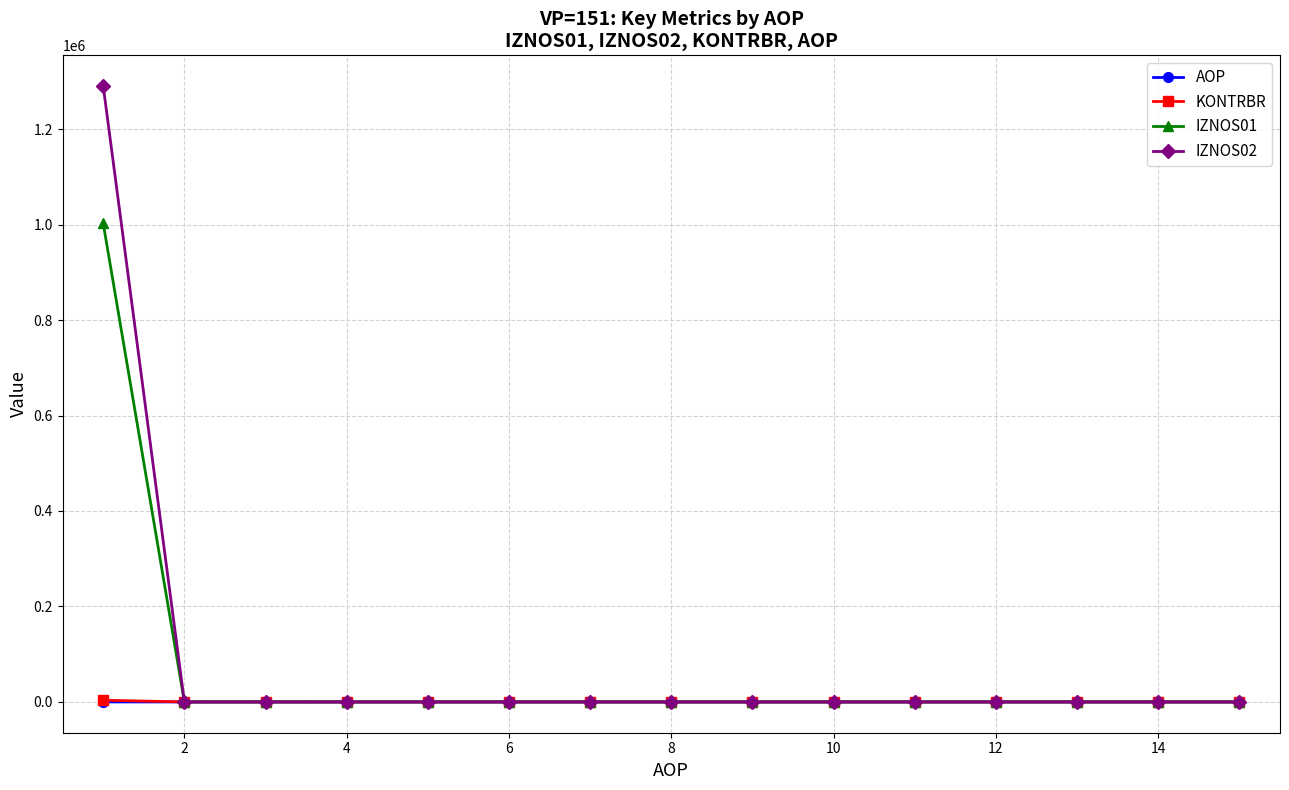

What is the maximum value shown in the chart?

1290077.1